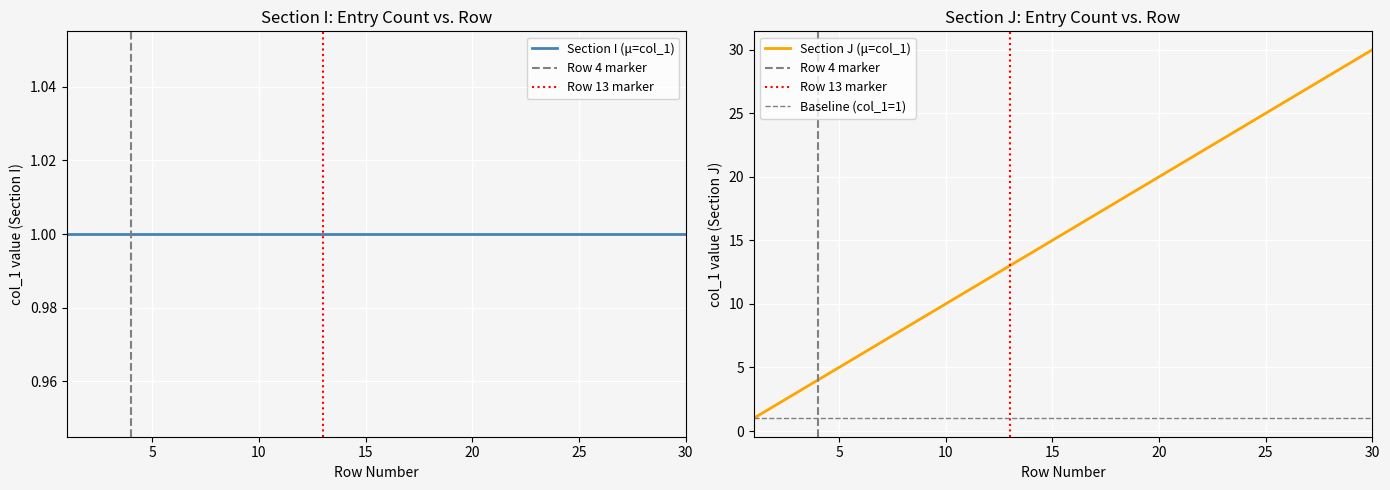

Reading right to left, what are all the values shown in this chart?

30	29	28	27	26	25	24	23	22	21	20	19	18	17	16	15	14	13	12	11	10	9	8	7	6	5	4	3	2	1